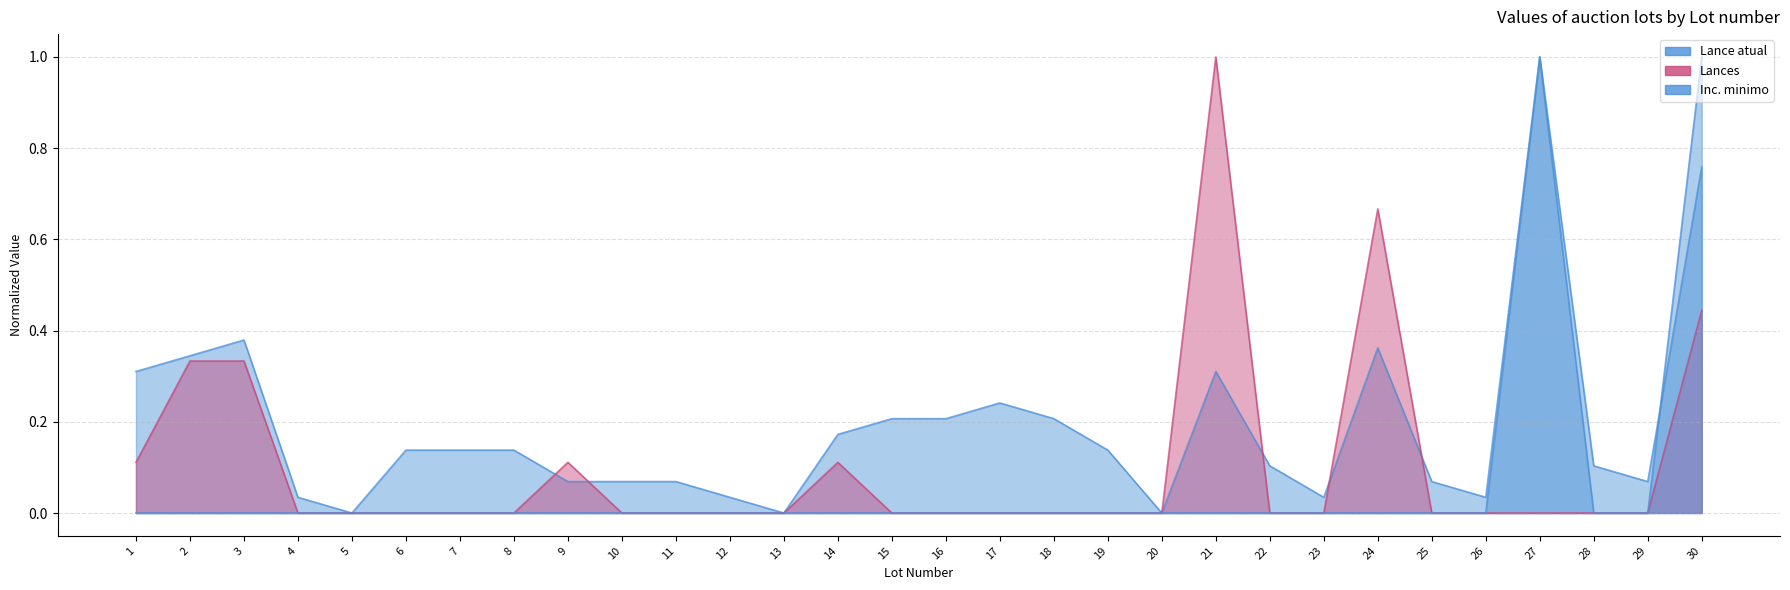

Where is Inc. minimo nearest to the value 0?

1